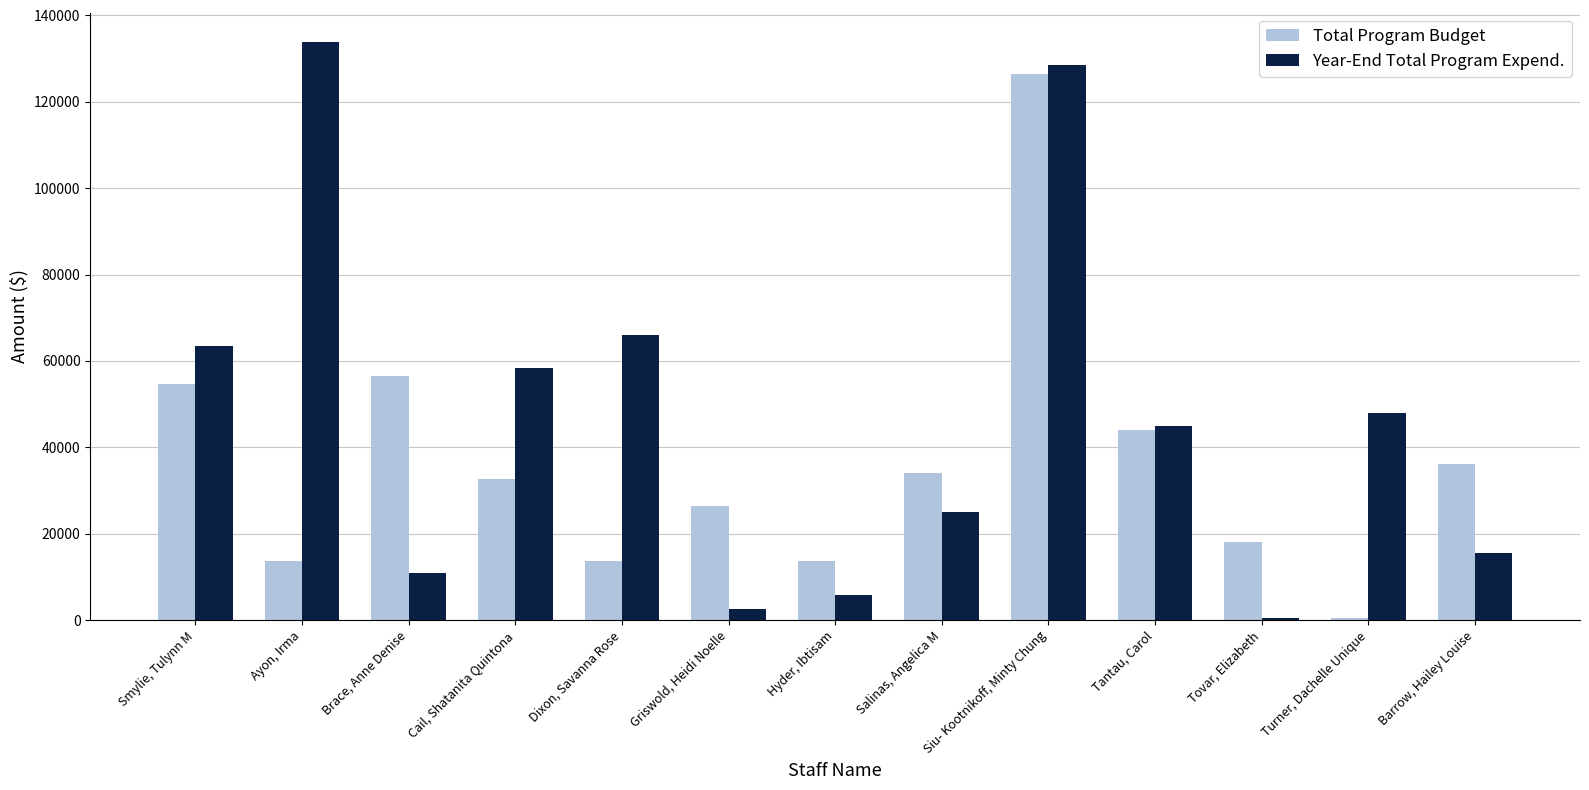

Reading left to right, extract all data points from this chart.

Total Program Budget: Smylie, Tulynn M=54765.1	Ayon, Irma=13611.5	Brace, Anne Denise=56402.7	Cail, Shatanita Quintona=32720.0	Dixon, Savanna Rose=13611.5	Griswold, Heidi Noelle=26436.1	Hyder, Ibtisam=13611.5	Salinas, Angelica M=34028.8	Siu- Kootnikoff, Minty Chung=126381.1	Tantau, Carol=43982.2	Tovar, Elizabeth=18077.8	Turner, Dachelle Unique=475.0	Barrow, Hailey Louise=36155.6
Year-End Total Program Expend.: Smylie, Tulynn M=63534.1	Ayon, Irma=133924.8	Brace, Anne Denise=10974.7	Cail, Shatanita Quintona=58311.8	Dixon, Savanna Rose=66006.6	Griswold, Heidi Noelle=2559.1	Hyder, Ibtisam=5842.1	Salinas, Angelica M=24962.3	Siu- Kootnikoff, Minty Chung=128499.6	Tantau, Carol=44946.8	Tovar, Elizabeth=475.0	Turner, Dachelle Unique=47967.9	Barrow, Hailey Louise=15448.4